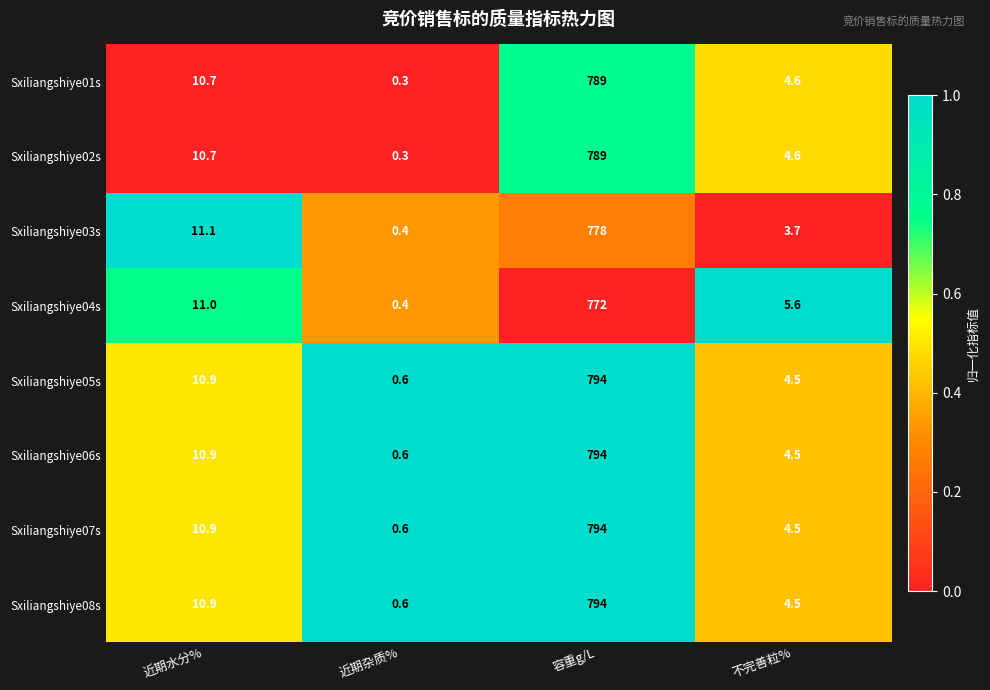

How many categories are shown in the chart?

4